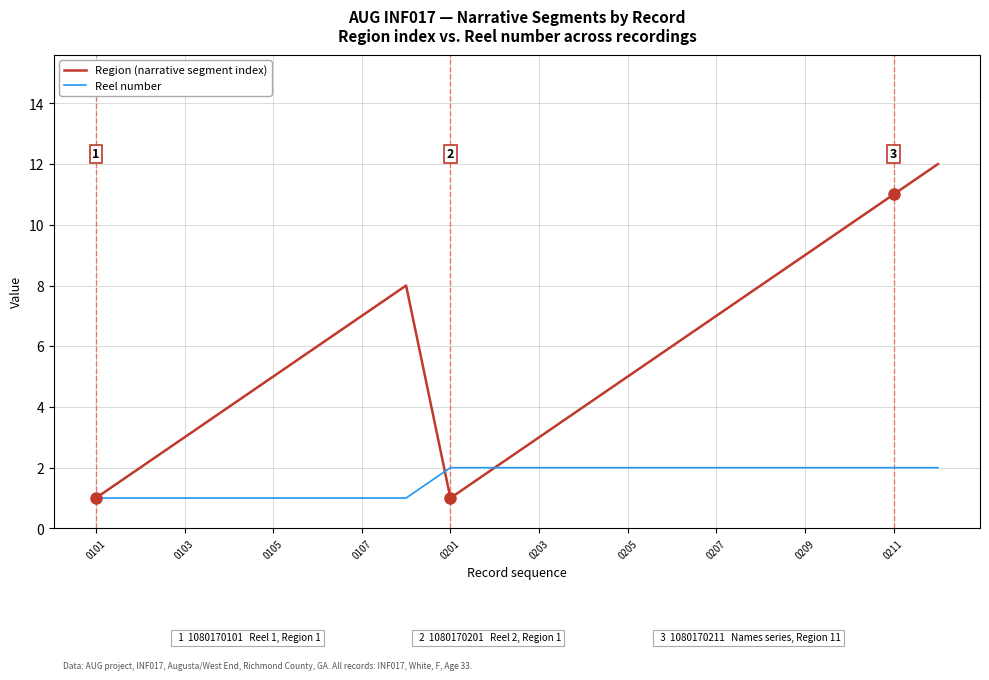

Which series has the widest spread of values?

Region (narrative segment index)